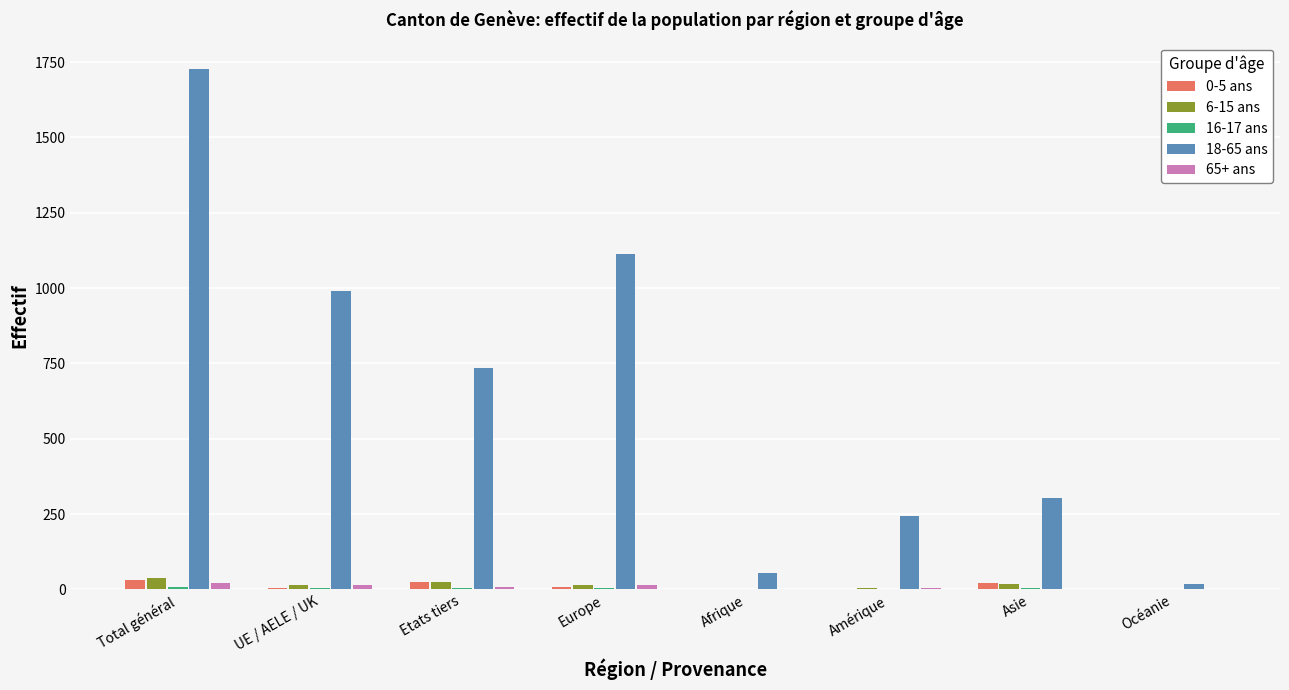

Which label corresponds to the largest value in the chart?

Total général